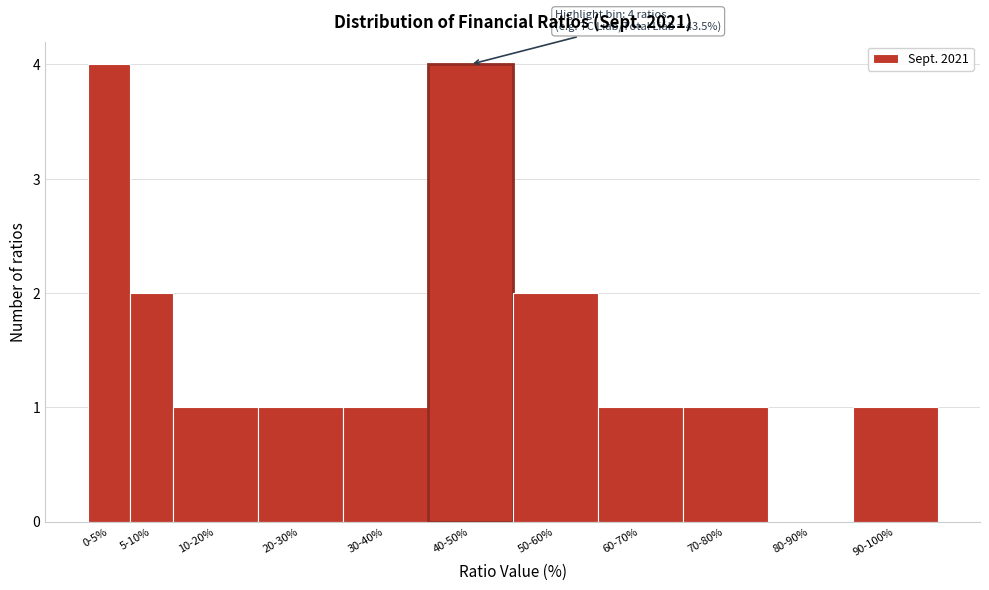

Reading right to left, what are all the values shown in this chart?

90-100%=1	80-90%=0	70-80%=1	60-70%=1	50-60%=2	40-50%=4	30-40%=1	20-30%=1	10-20%=1	5-10%=2	0-5%=4